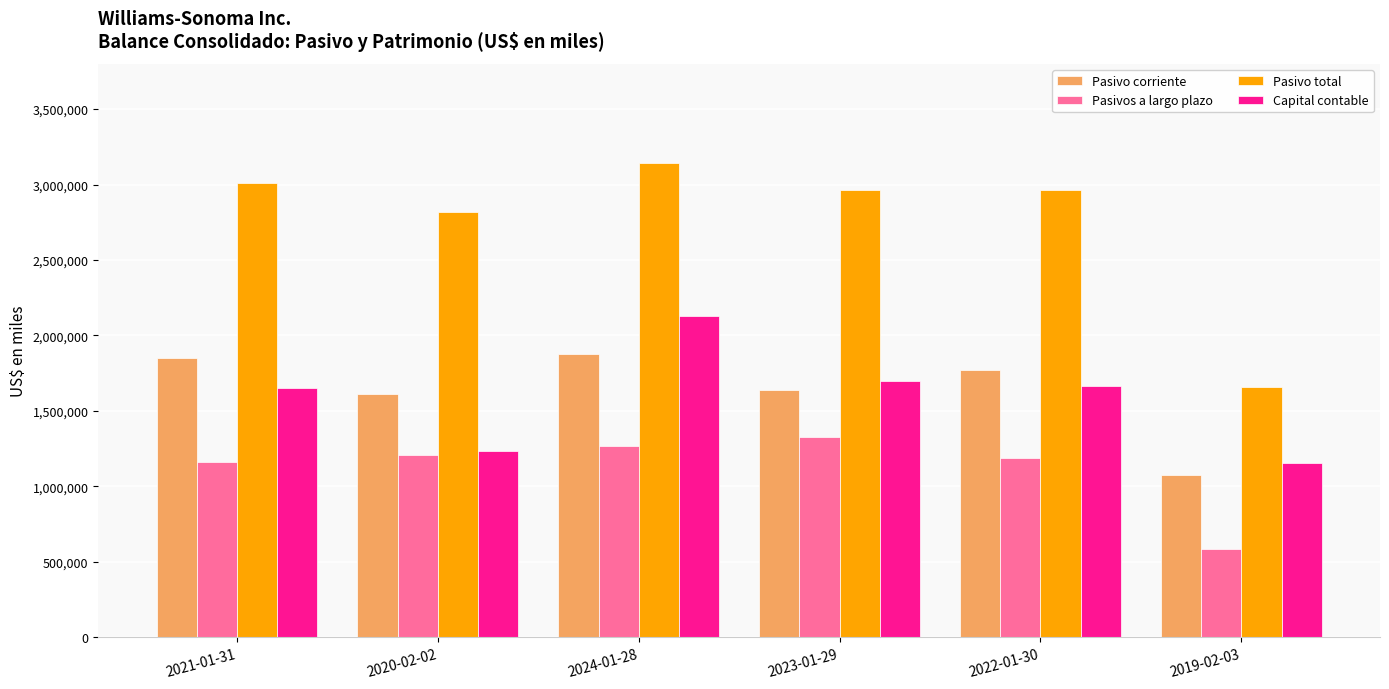

Which label corresponds to the smallest value in the chart?

2019-02-03